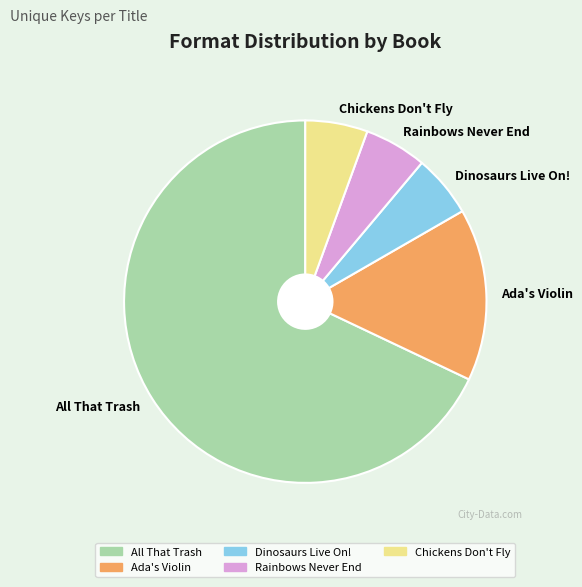

Is it true that All That Trash is 61% of the pie?

False